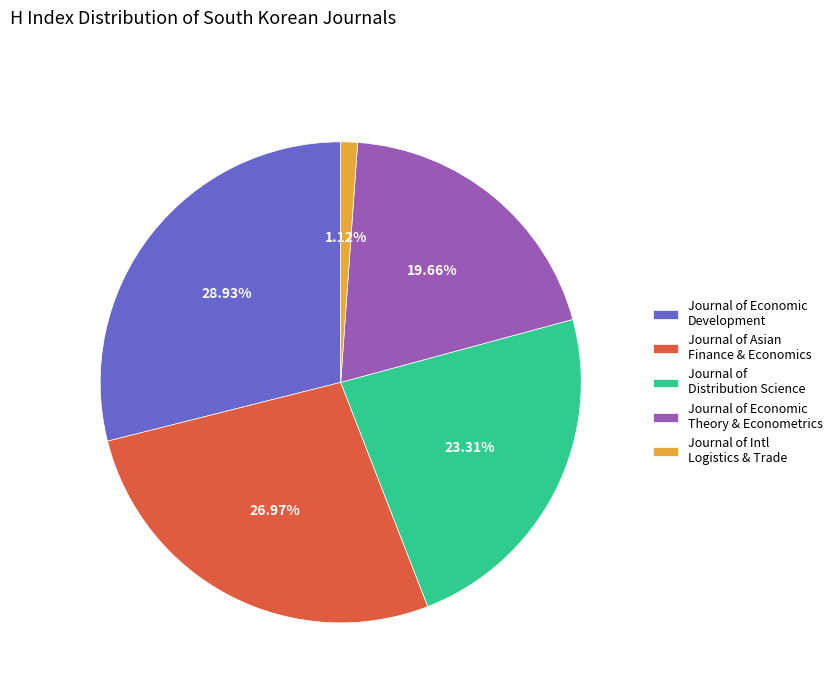

What is the ratio of the value at Journal of Asian Finance & Economics to the value at Journal of Distribution Science?

1.2